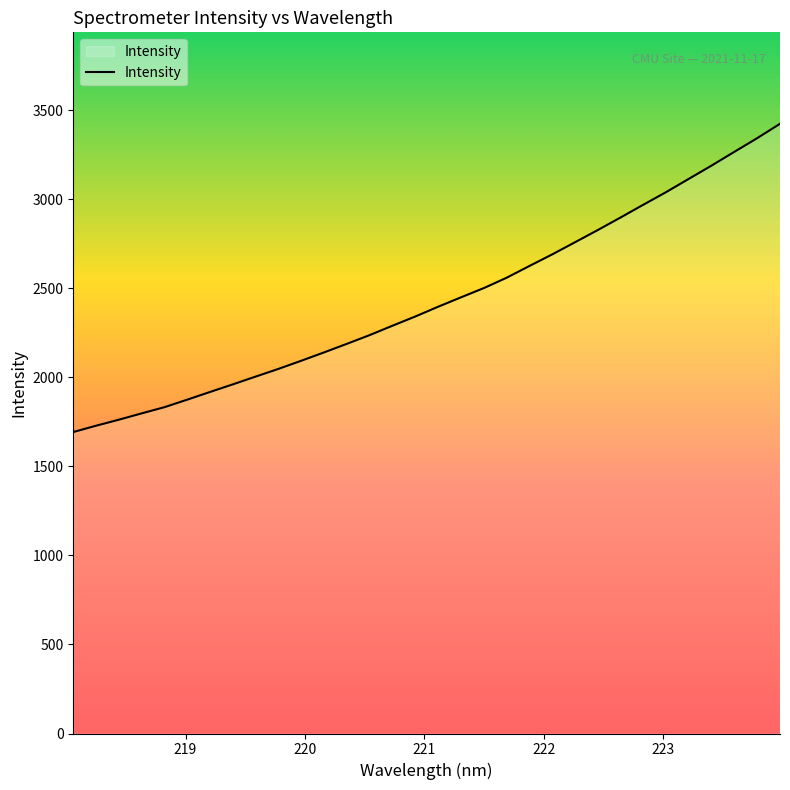

What is the difference between the maximum and minimum values?

1730.8